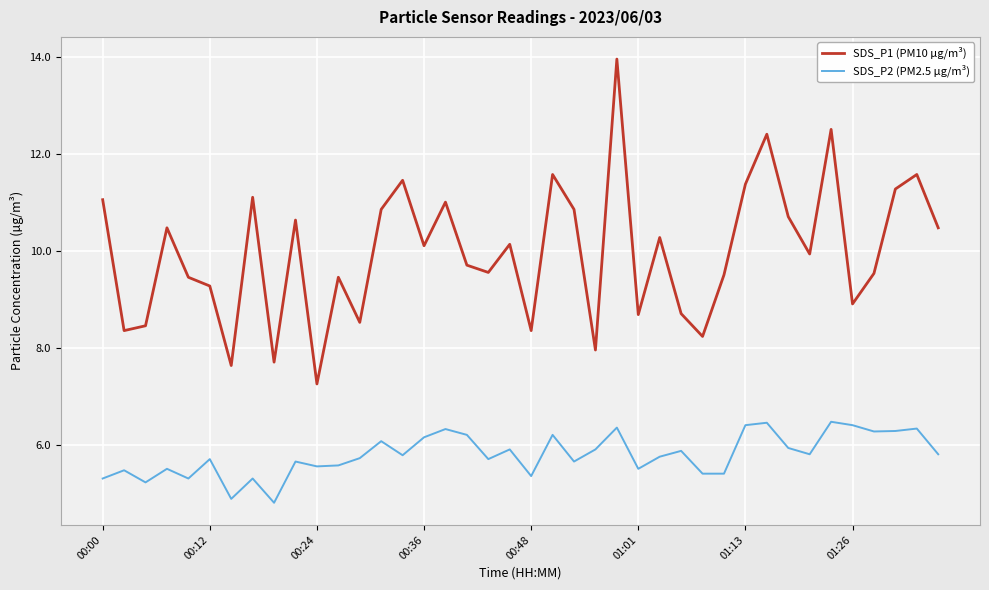

Which series has the largest range (max minus min)?

SDS_P1 (PM10 µg/m³)